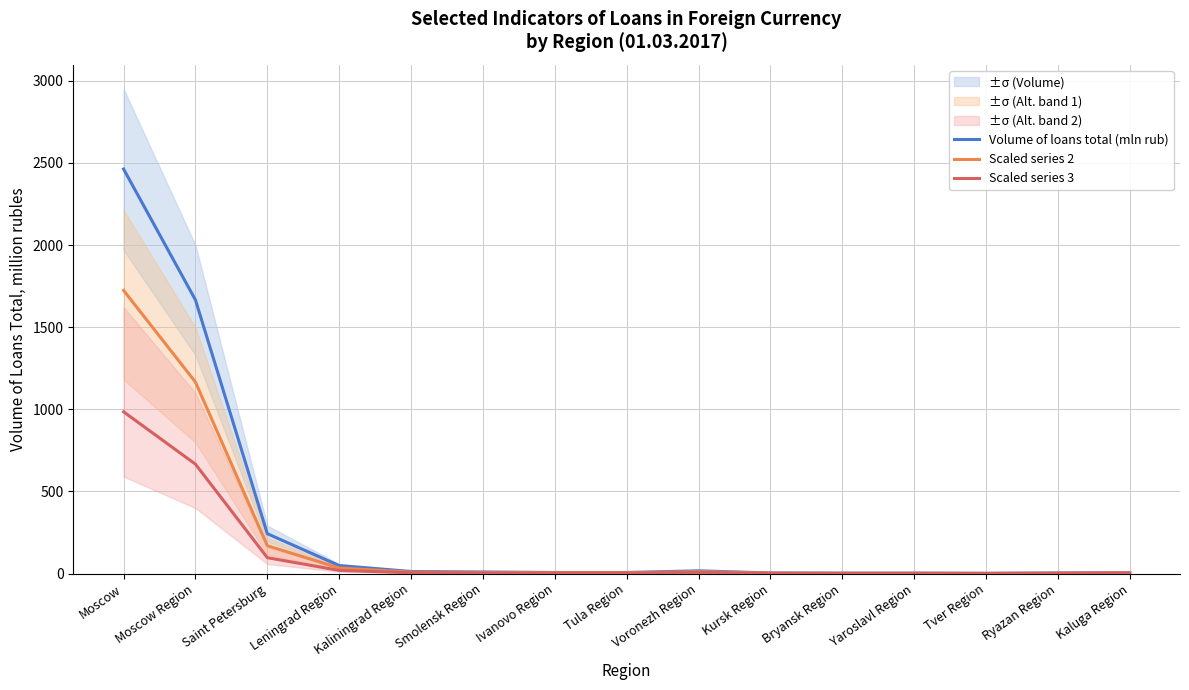

Which series has the largest range (max minus min)?

Volume of loans total (mln rub)